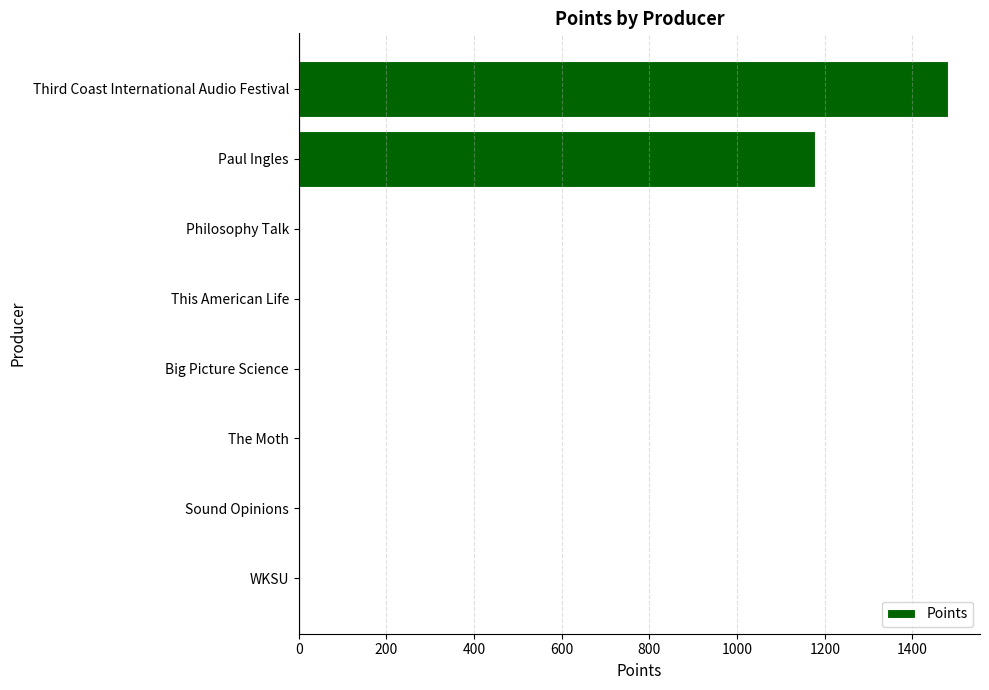

The chart shows a value of -557 at WKSU. True or false?

False